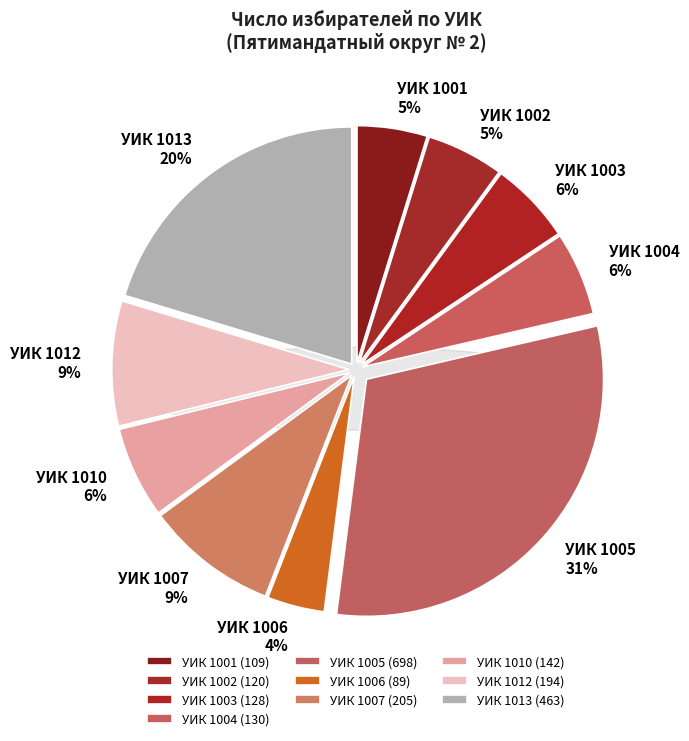

To the nearest percent, what is the combined percentage of УИК 1003 and УИК 1013?

26%